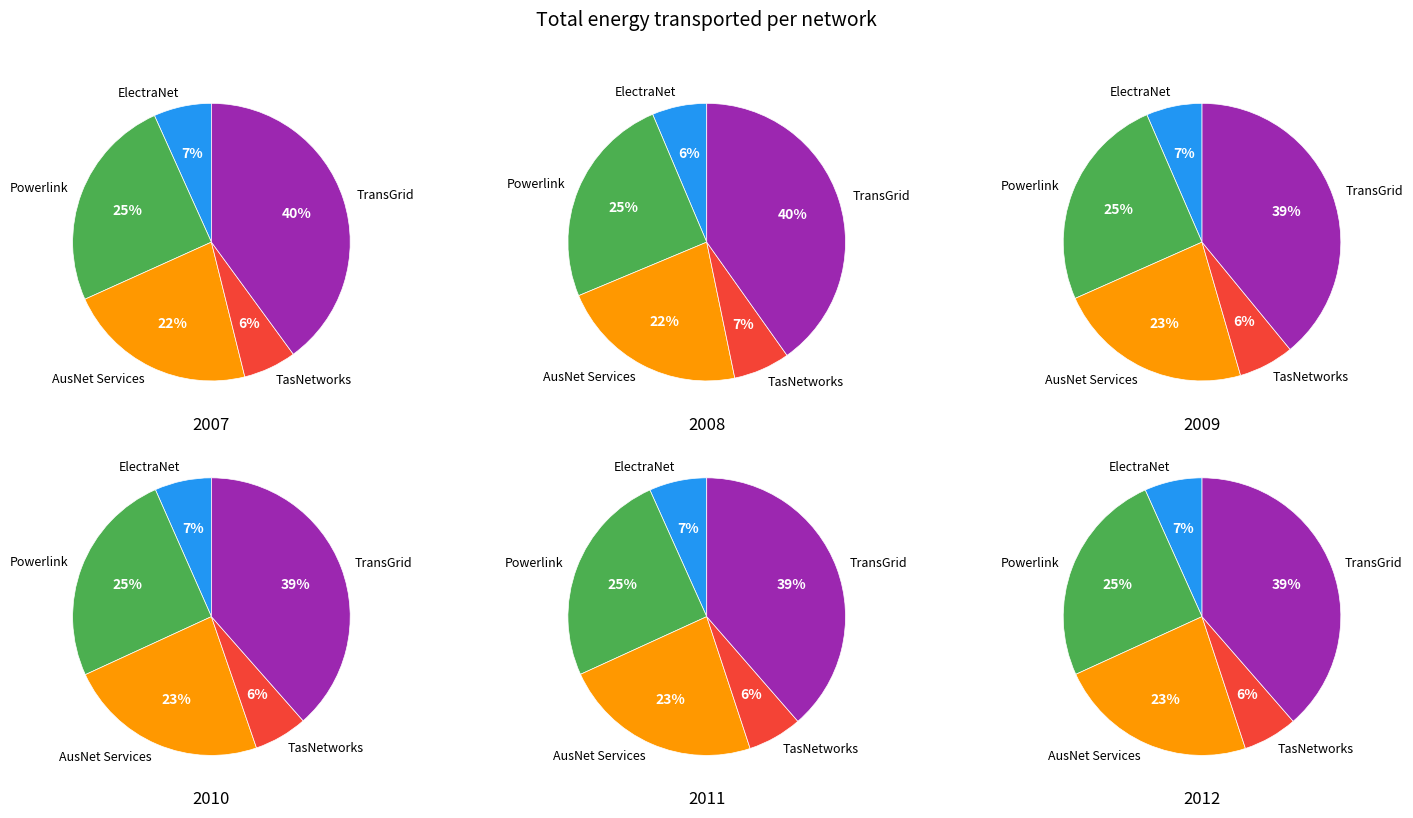

Does TransGrid account for over 50% of the chart?

No